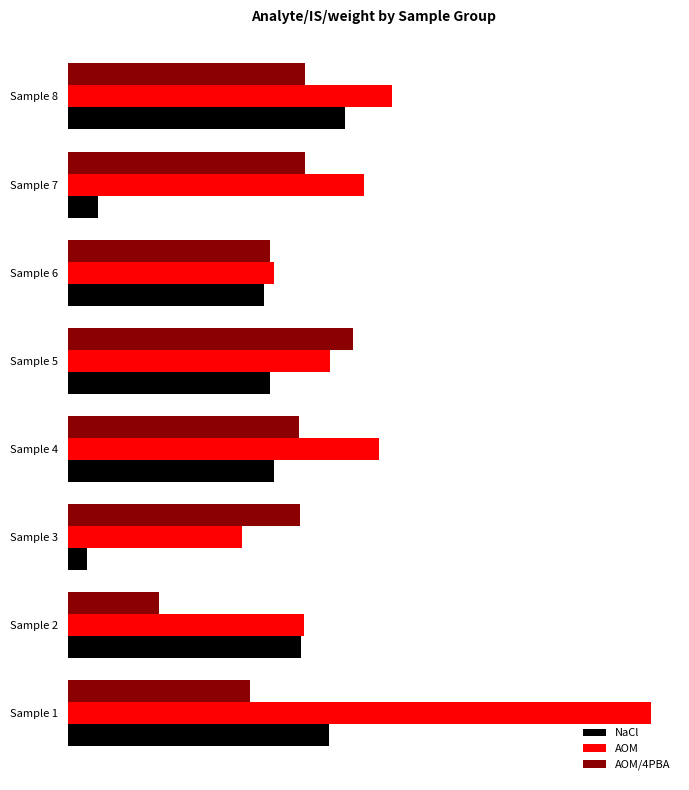

What are all the series names shown in the legend?

NaCl, AOM, AOM/4PBA